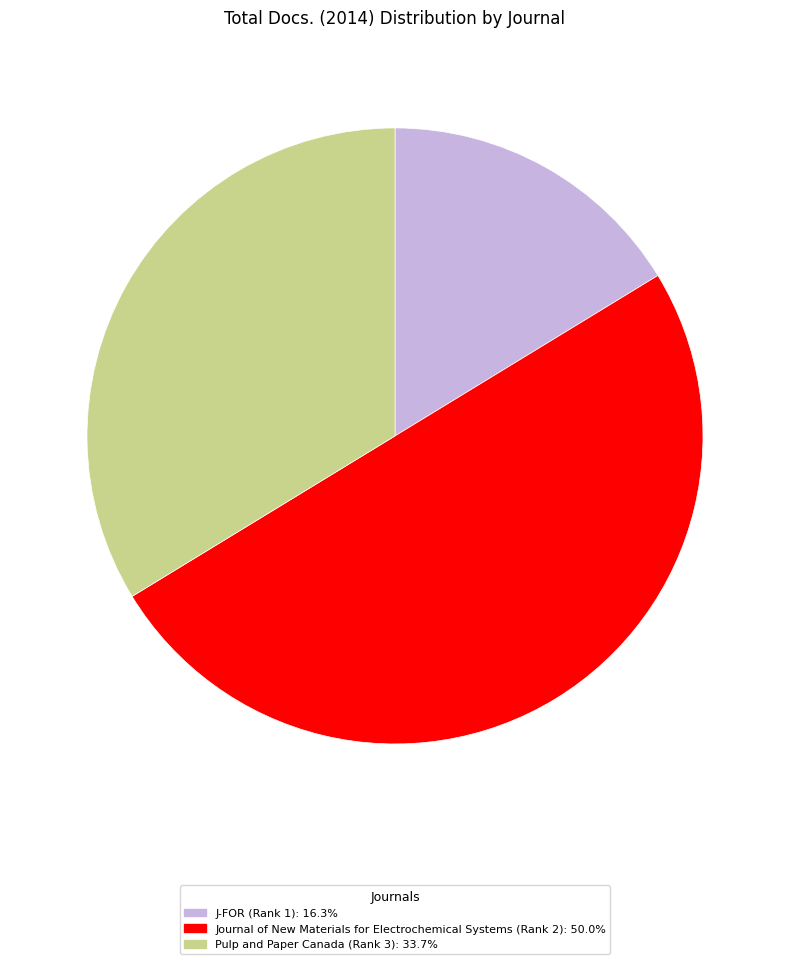

Count the number of slices in the pie.

3